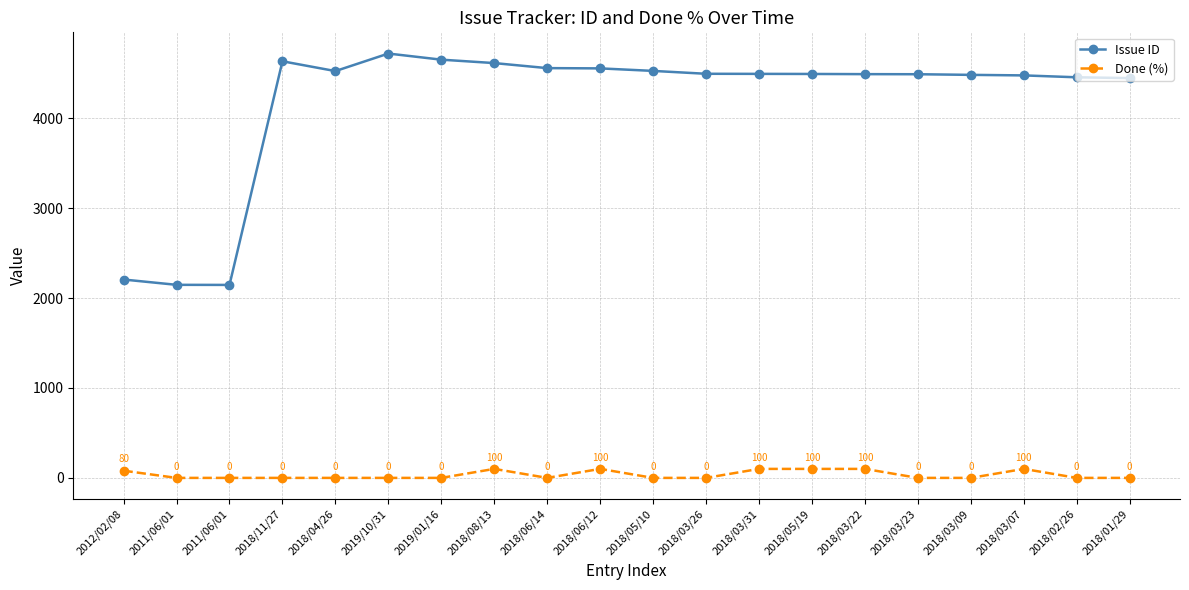

The Issue ID series shows 665 at 2011/06/01. True or false?

False